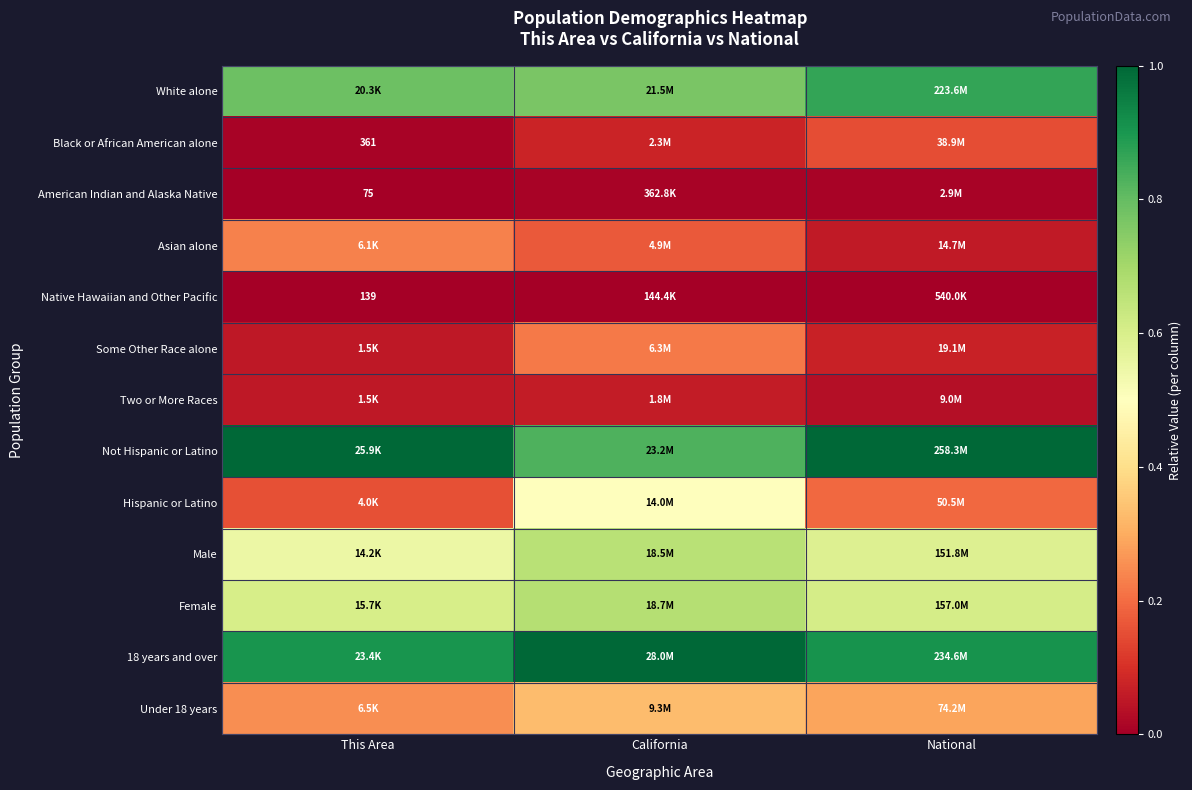

The value of Two or More Races at National is 0.0. True or false?

False